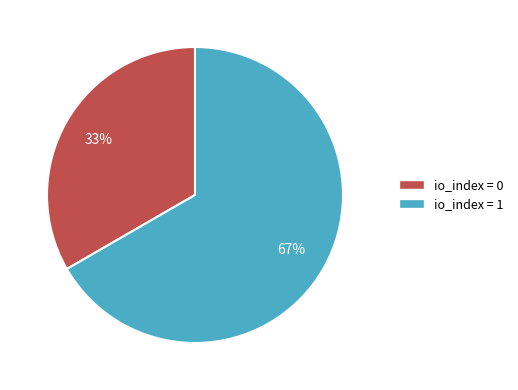

Which category accounts for the majority?

io_index = 1